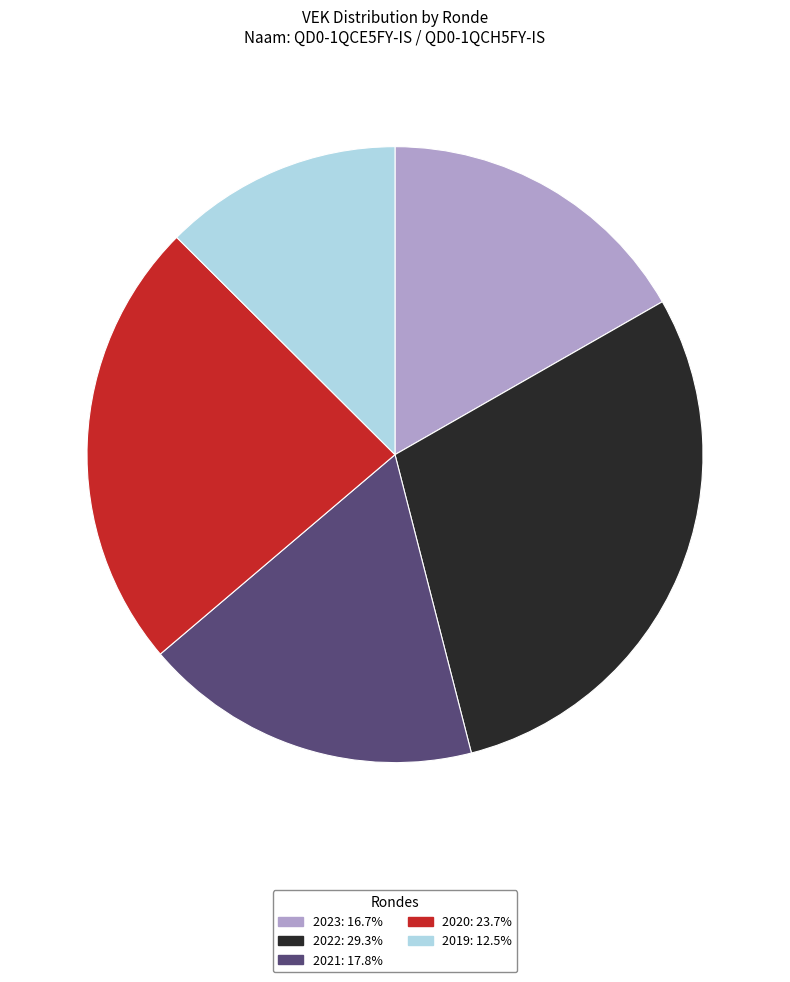

Is there any slice that represents more than half of the pie?

No